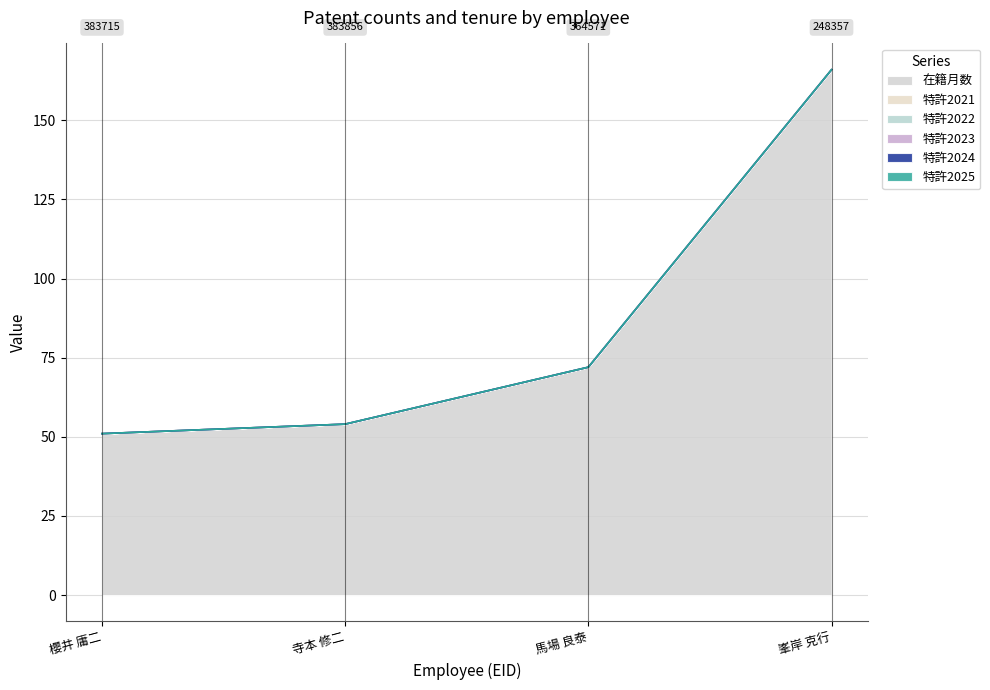

Rank the categories by 在籍月数 value from lowest to highest.

櫻井 庸二, 寺本 修二, 馬場 良泰, 峯岸 克行